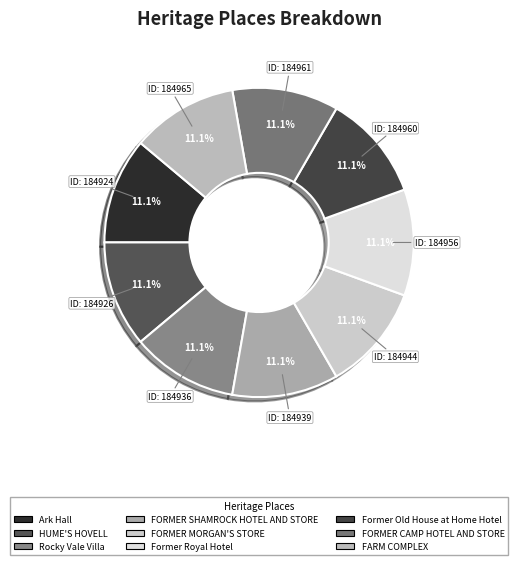

Is it true that Former Old House at Home Hotel is 1% of the pie?

False